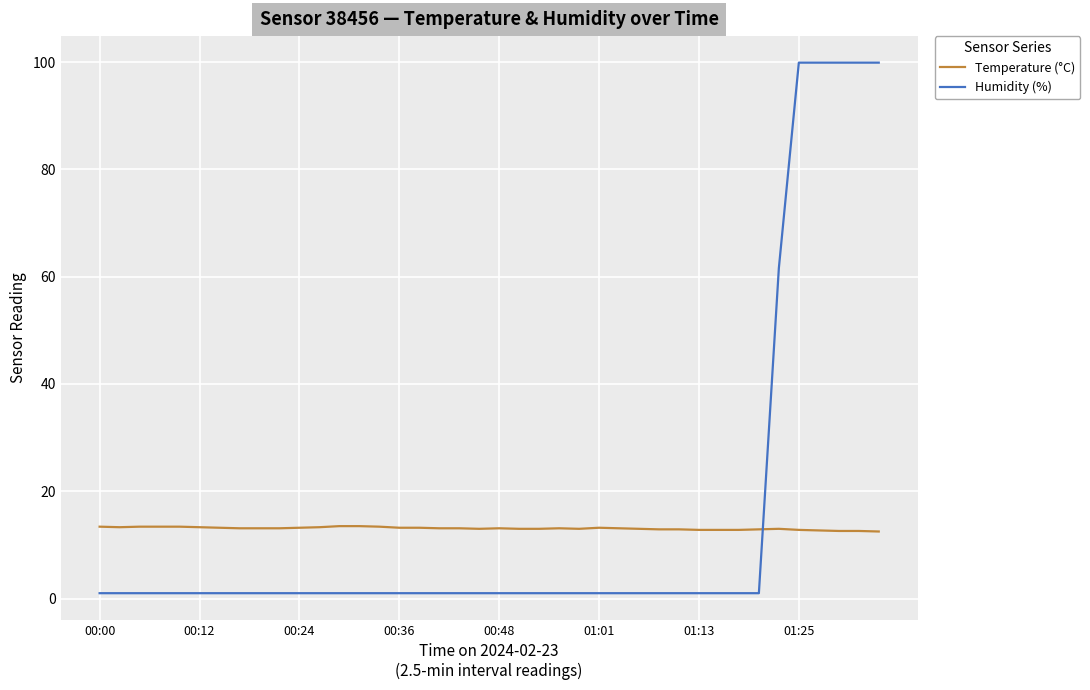

What is the difference between the maximum and minimum values in the Humidity (%) series?

98.9